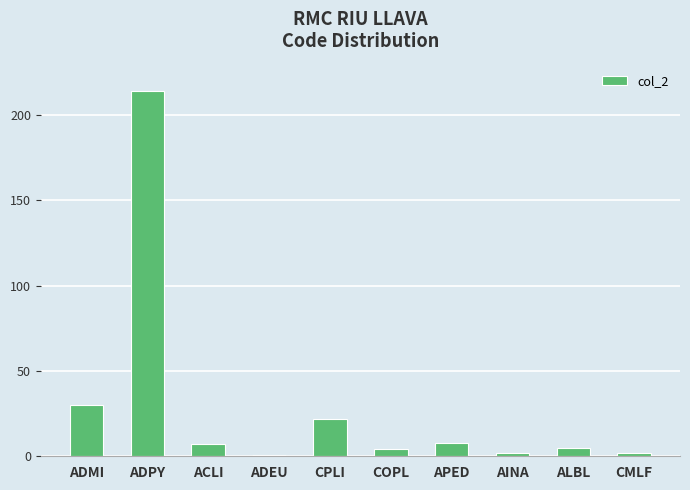

What position from the right is CMLF?

1